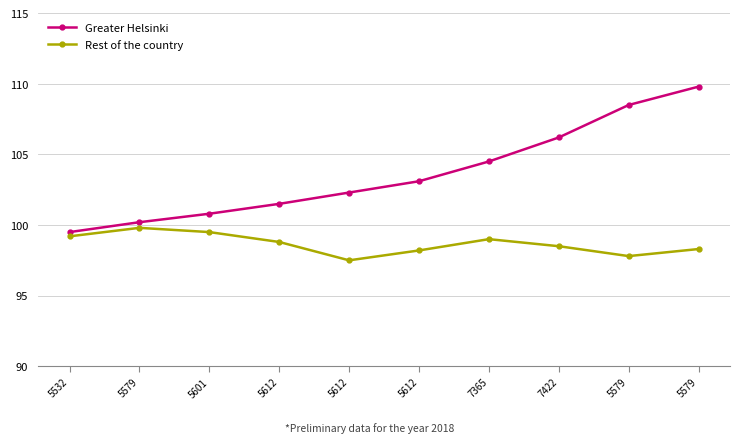

How many lines are shown in the chart?

2